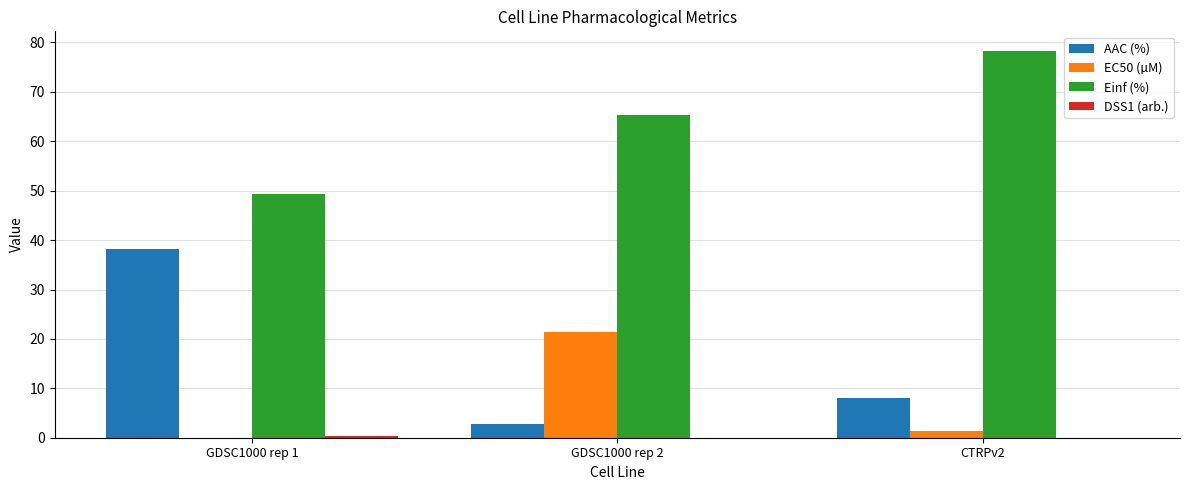

Which series has the largest total across all categories?

Einf (%)